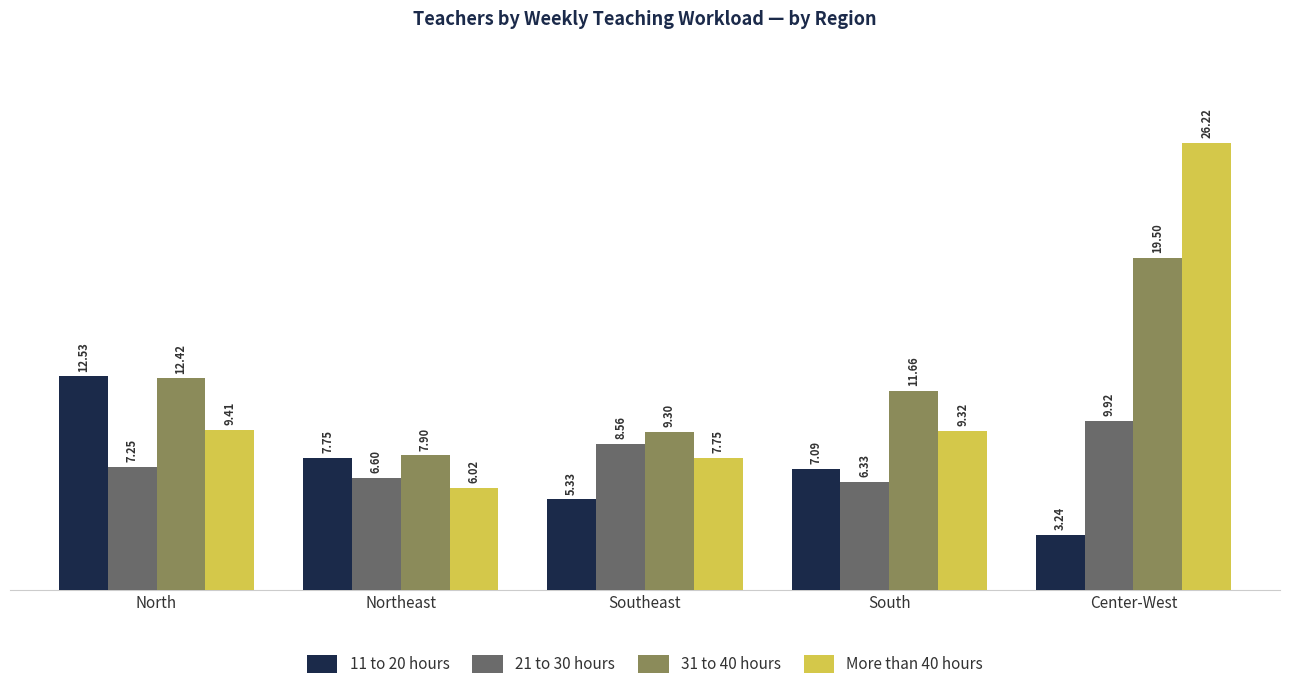

The value of 11 to 20 hours at South is 2.5. True or false?

False